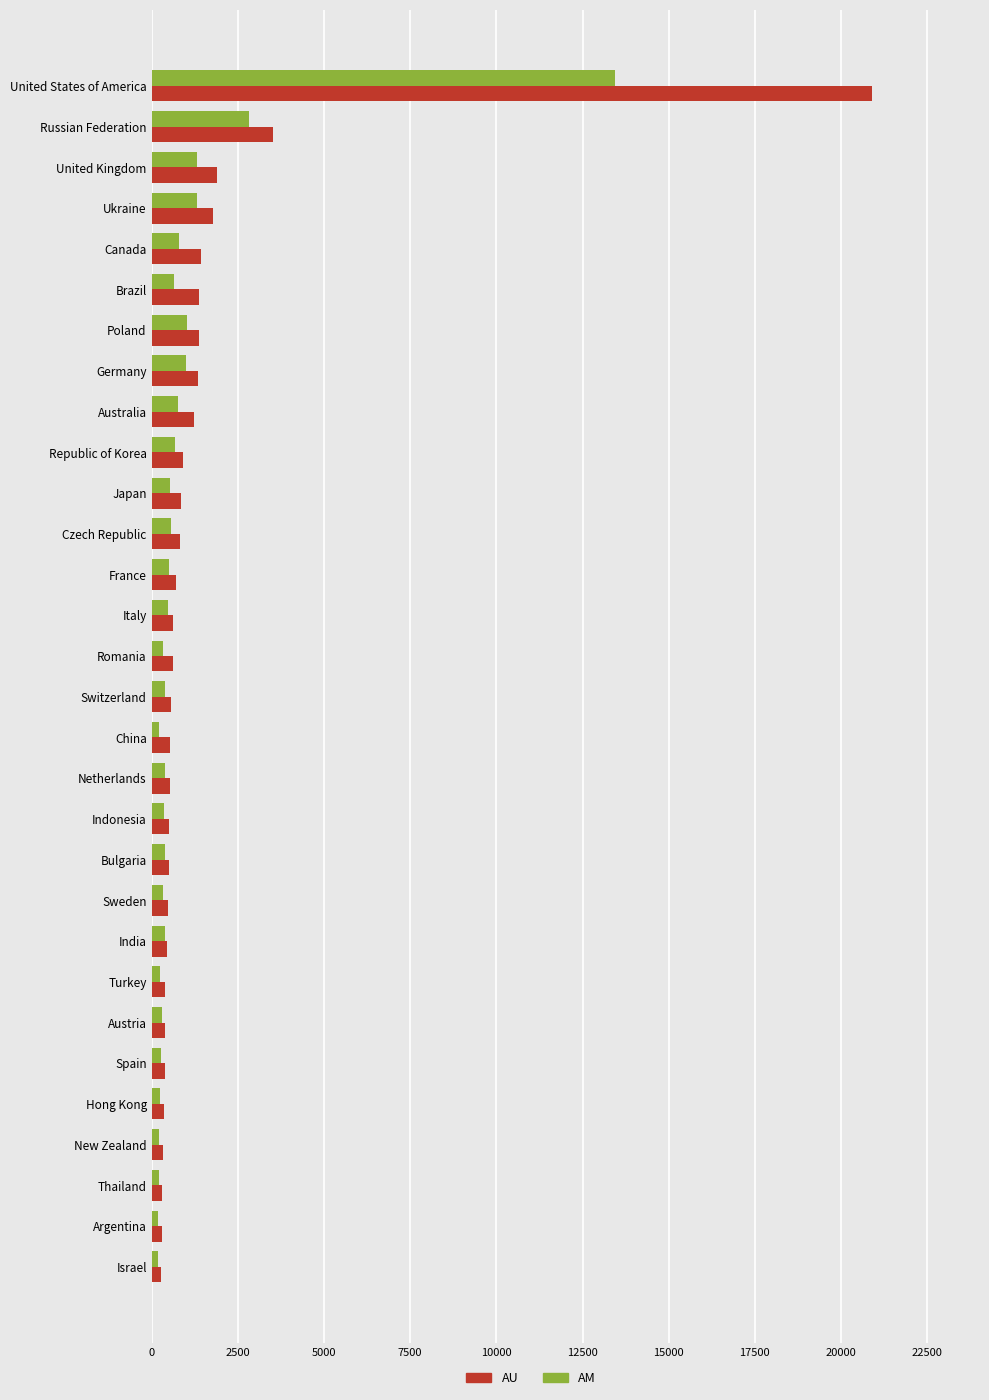

What is the difference between the maximum and minimum values in the AM series?

13259